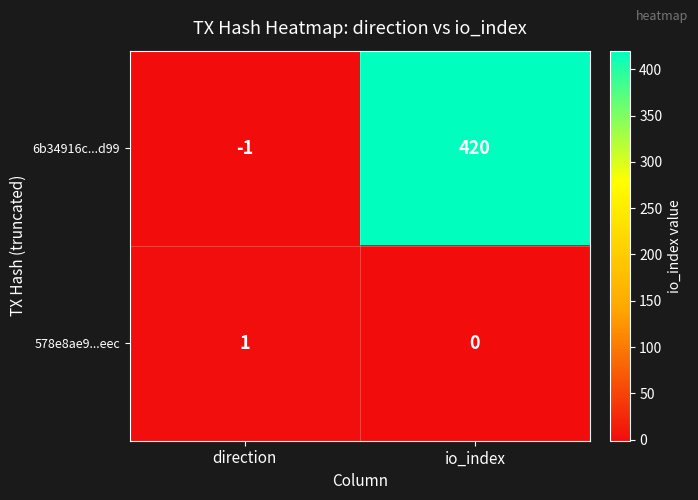

List the series in order of their overall mean, lowest first.

578e8ae9...eec, 6b34916c...d99